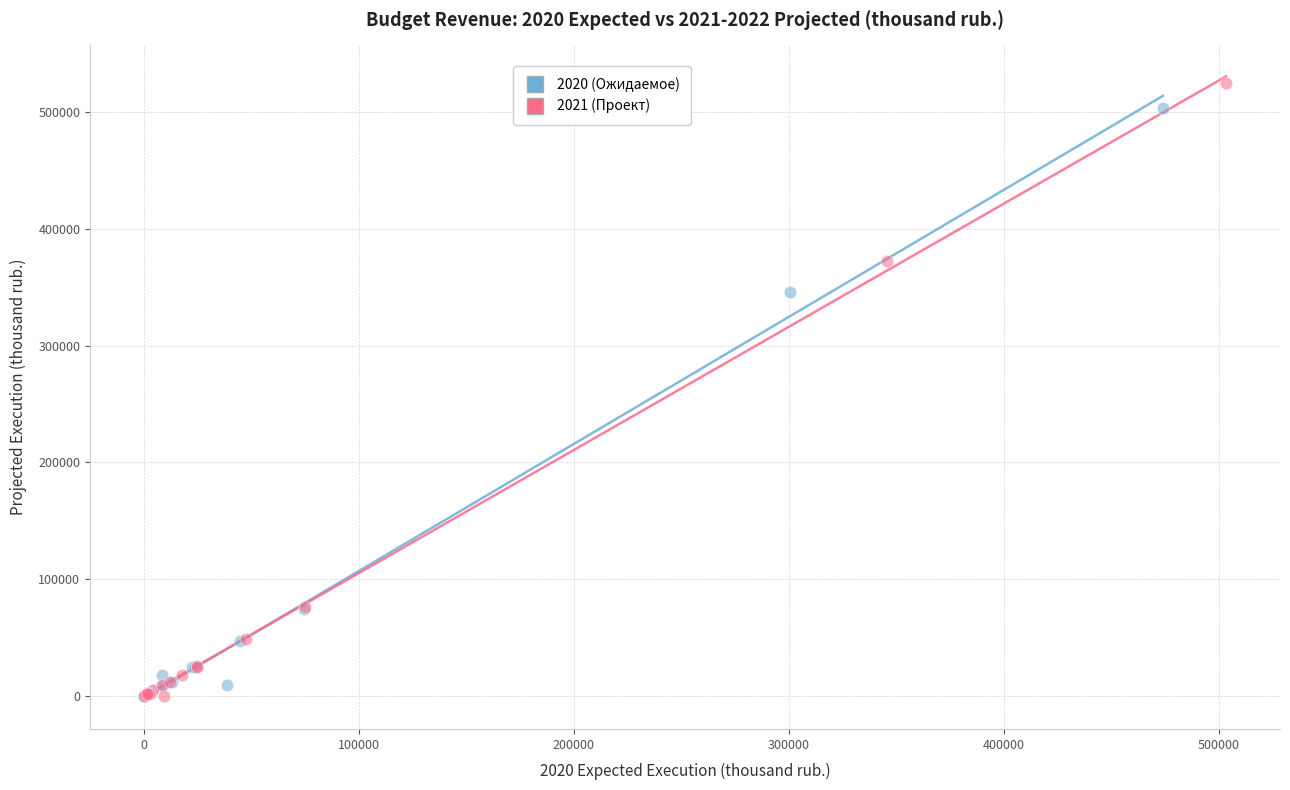

Which series has the widest spread of Y values?

2021 (Проект)